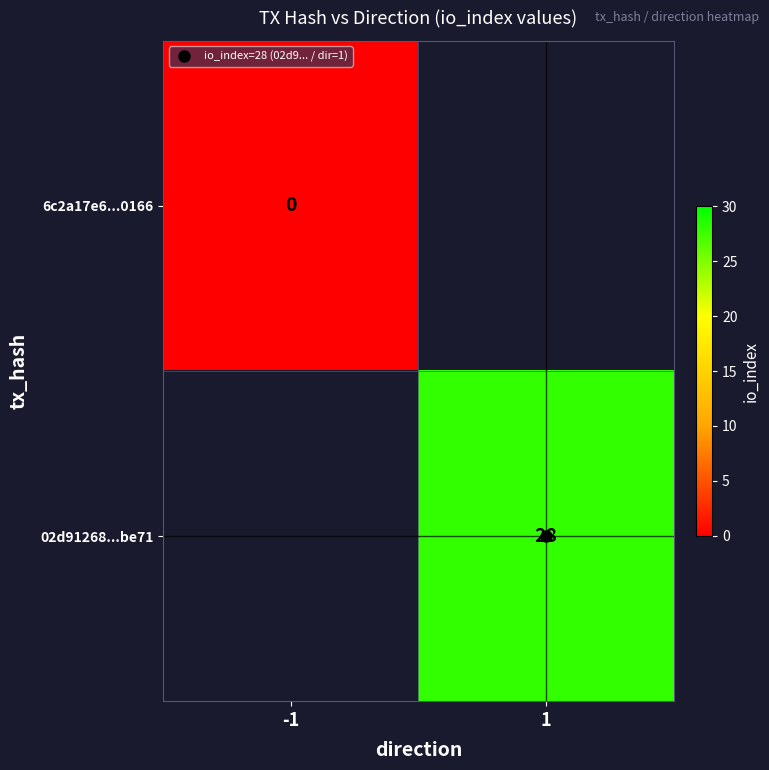

Between 1 and -1, which is larger?

-1